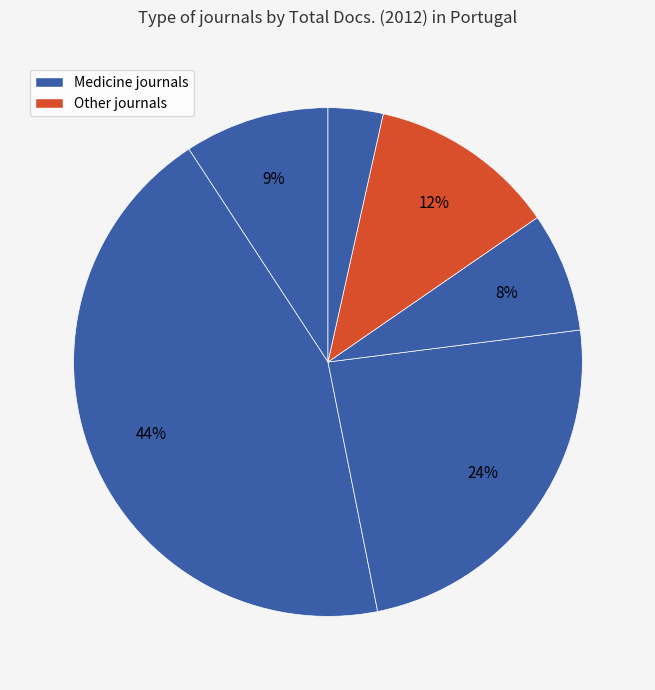

How many slices are in this pie chart?

6